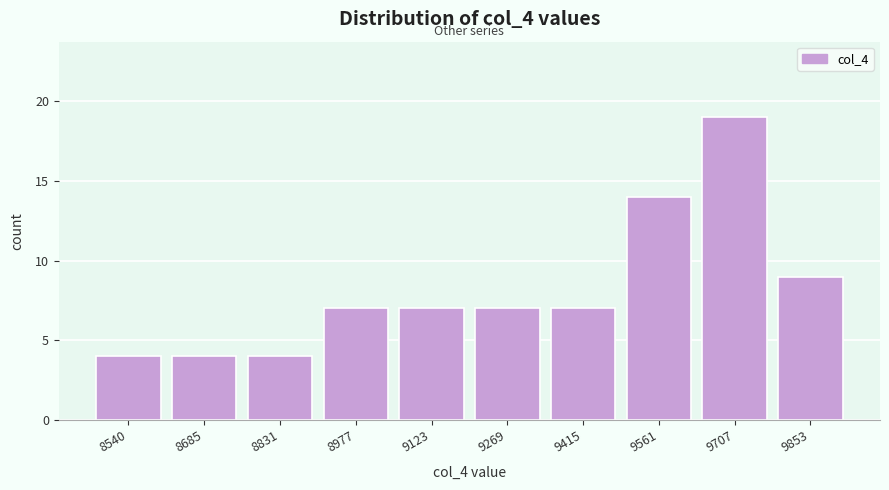

Reading left to right, extract all data points from this chart.

4	4	4	7	7	7	7	14	19	9